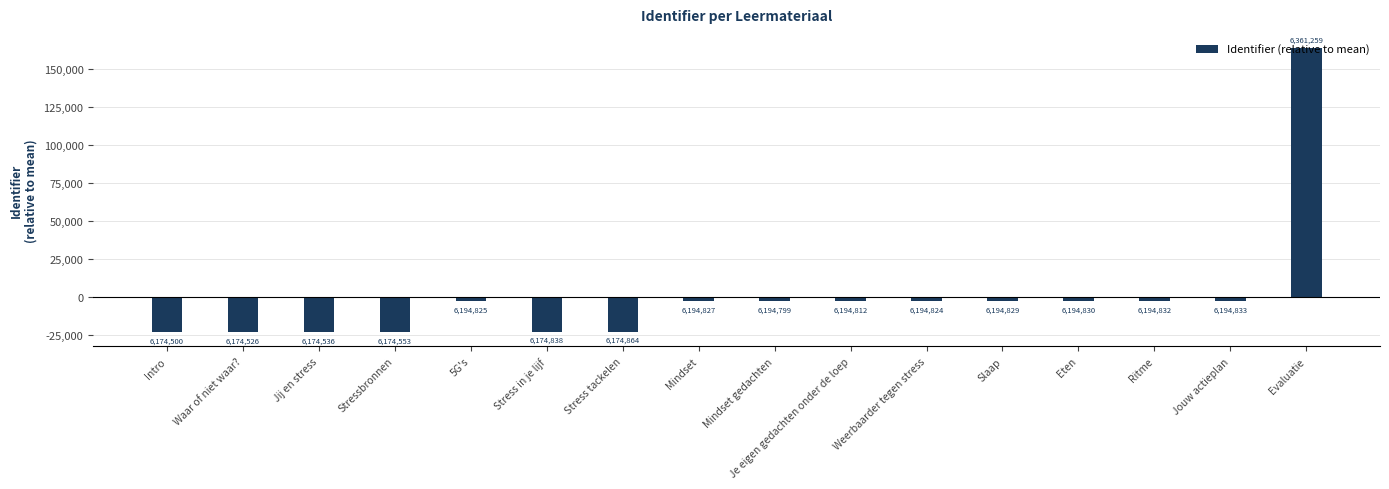

What is the change in value from Jij en stress to Slaap?

+20293.0